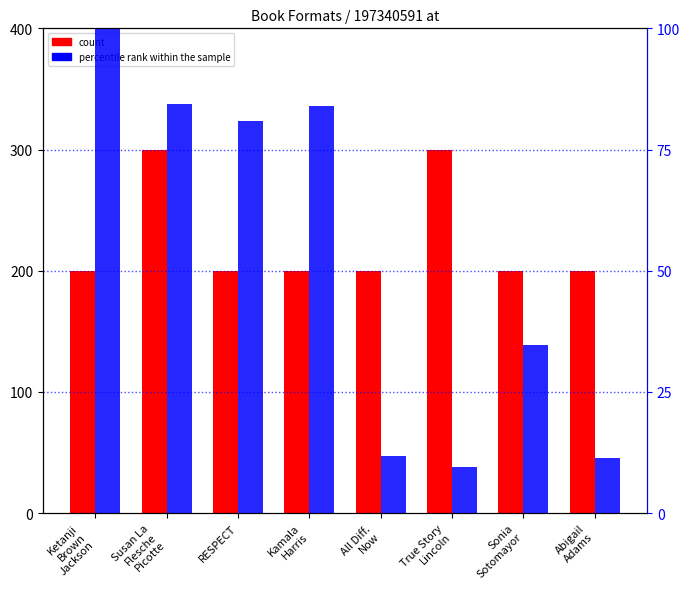

How many count values are between 200 and 300?

8